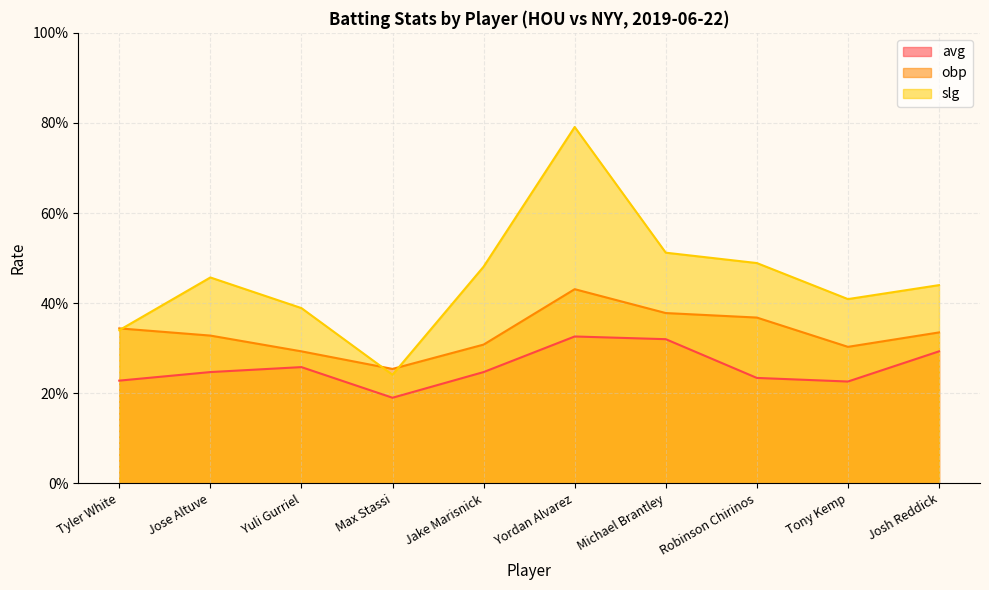

In avg, how many points are lower than both neighbors (excluding endpoints)?

2